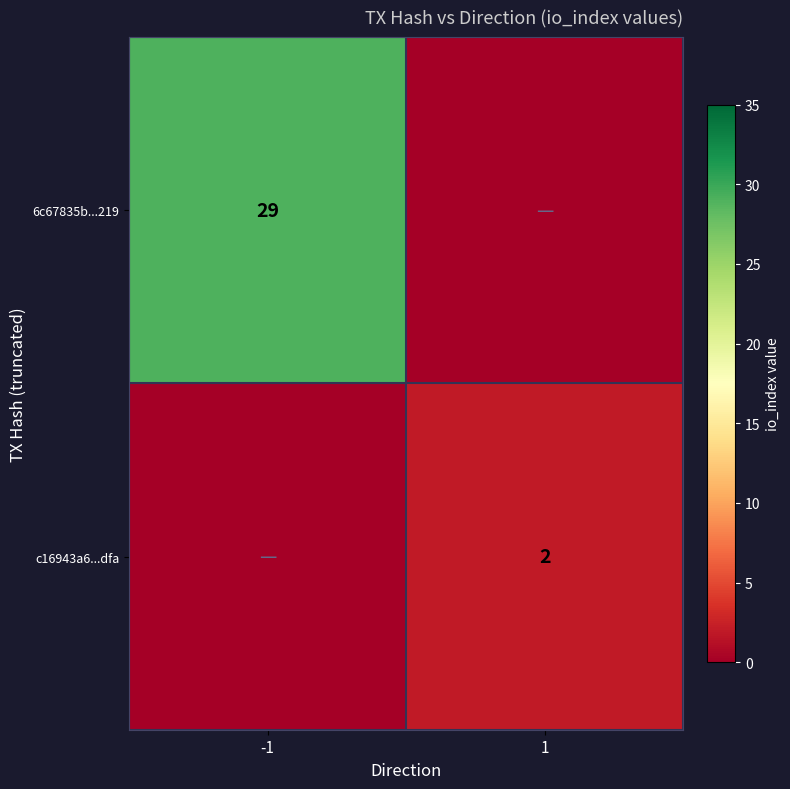

Is the value of 6c67835b...219 at -1 greater than the value of c16943a6...dfa at 1?

Yes